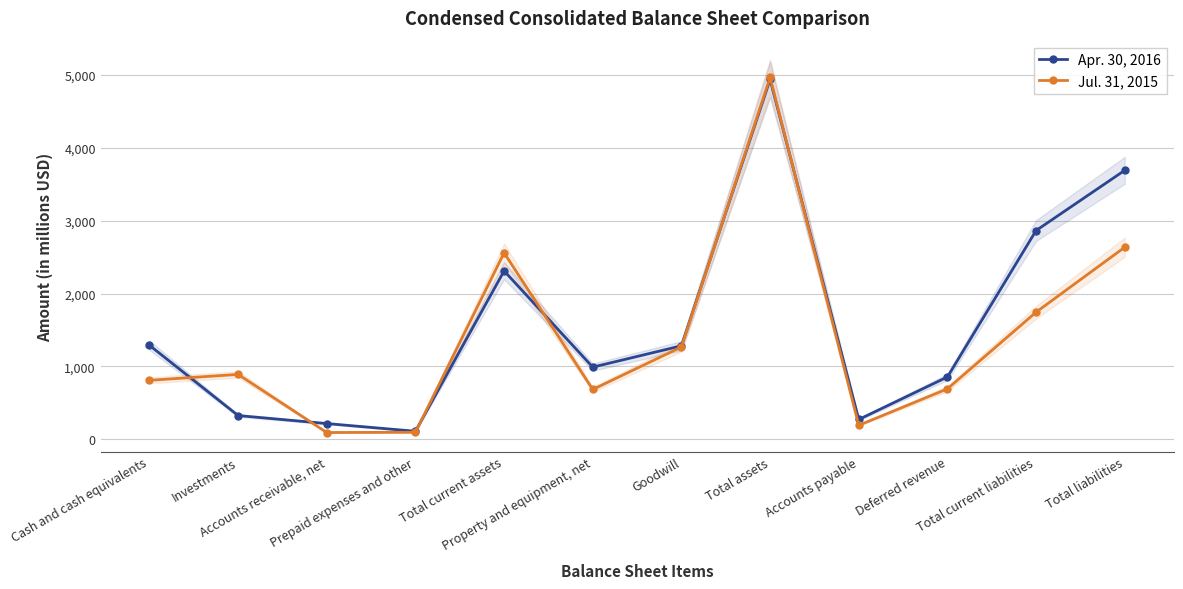

Which has a higher value, Total current assets or Total current liabilities?

Total current liabilities